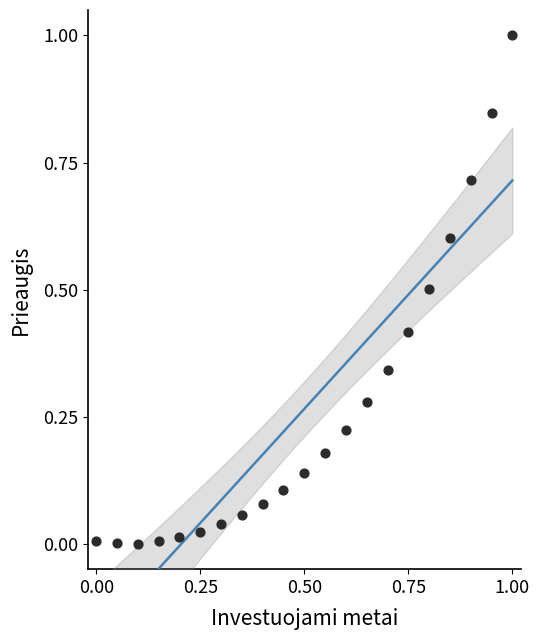

What is the range of X values (max minus min)?

1.0